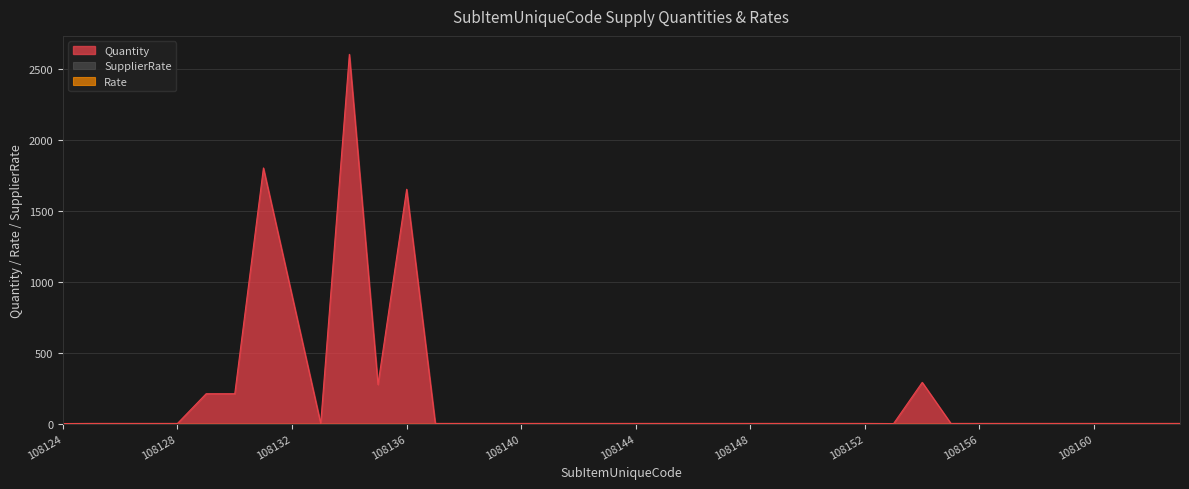

How many data points does each series have?

40